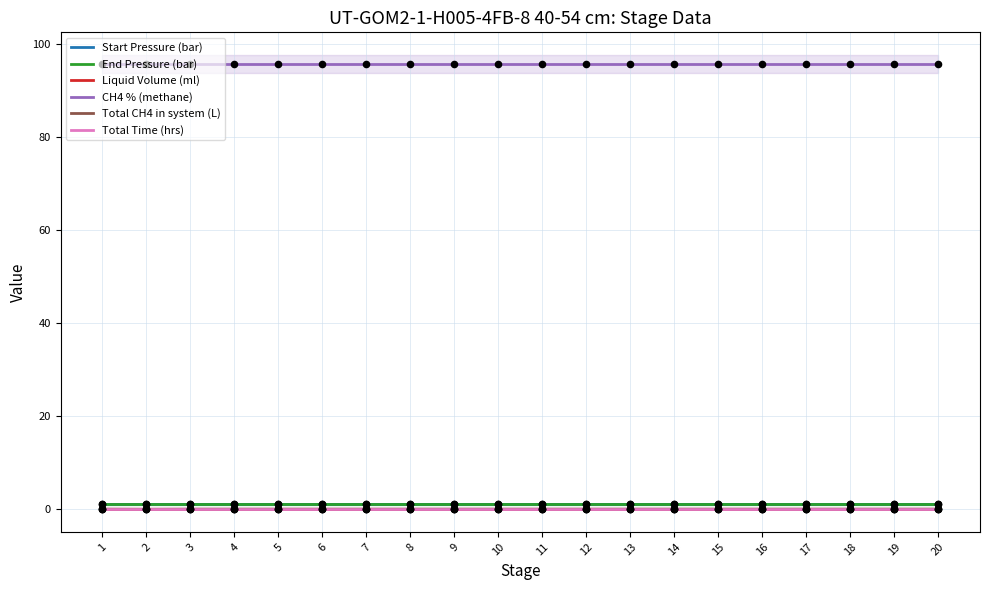

What is the total value across all series at 9?

97.7